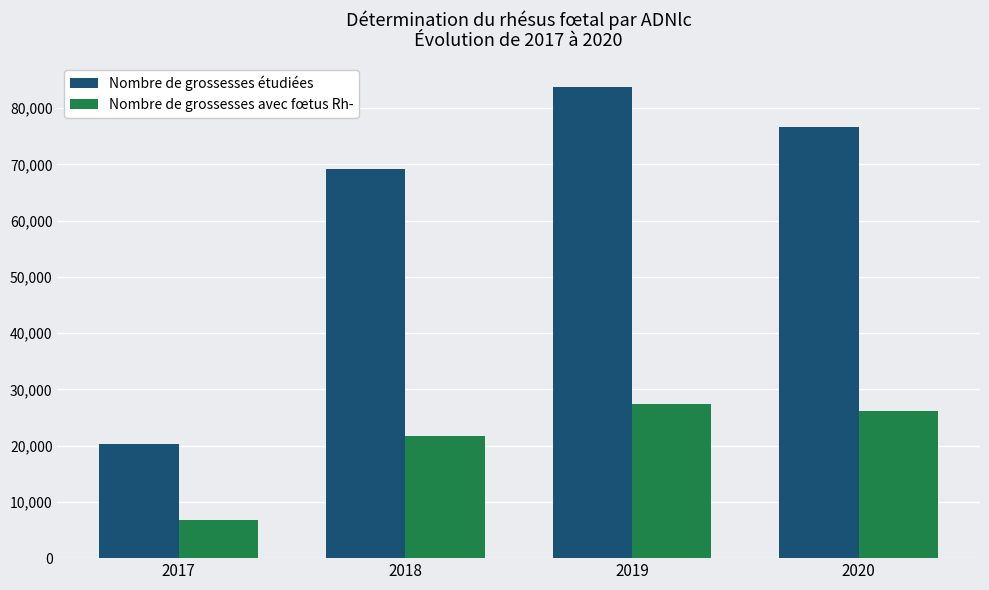

Does the chart contain stacked bars?

No